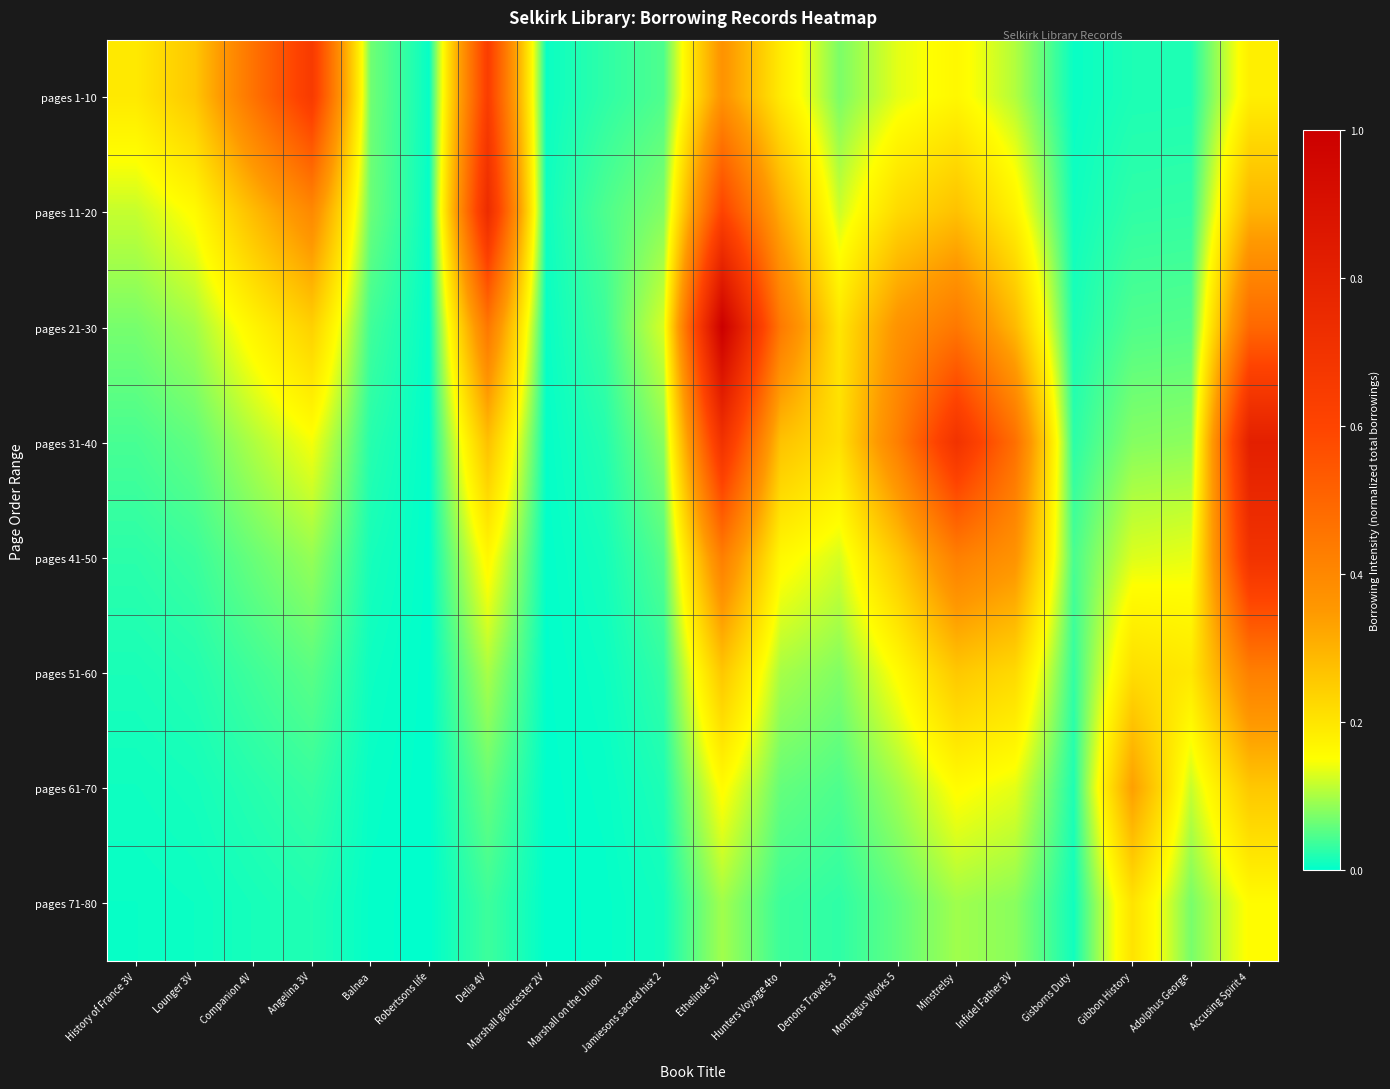

At which category is the sum across all series the highest?

Ethelinde 5V